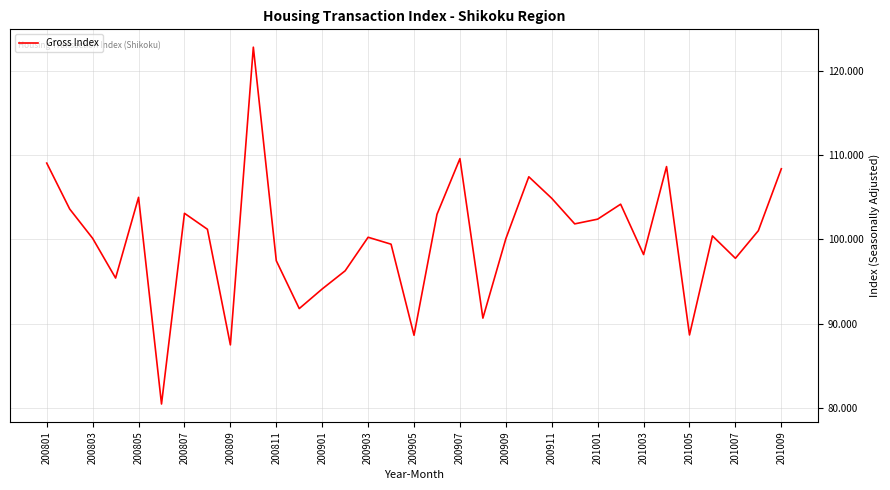

What is the smallest value displayed?

80.4